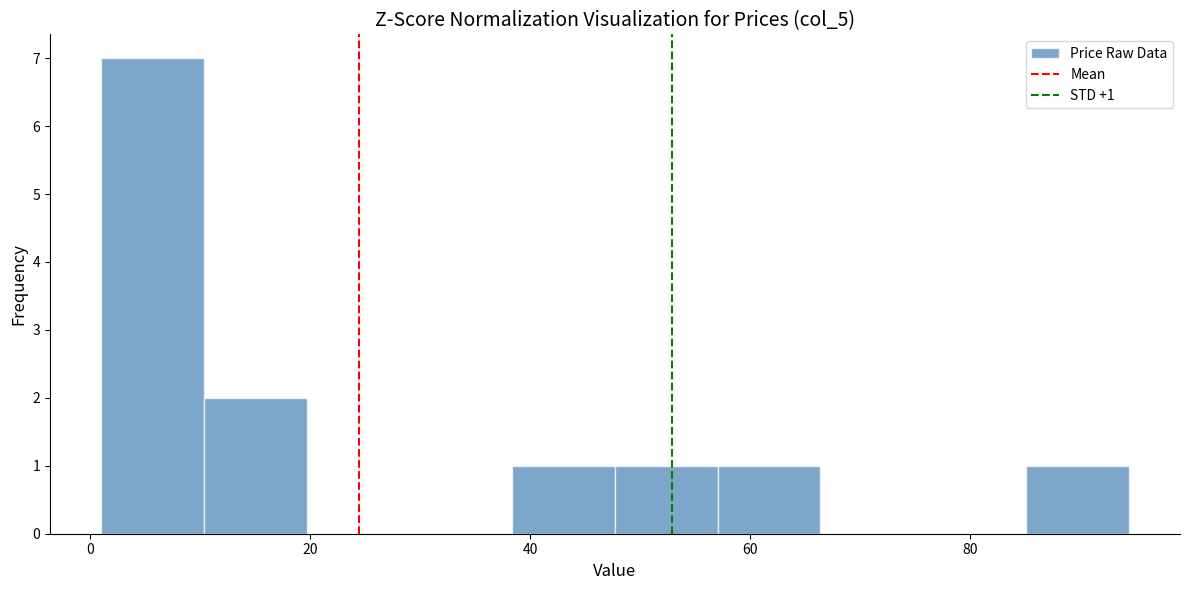

Which range on the x-axis has the tallest bar?

2 to 10